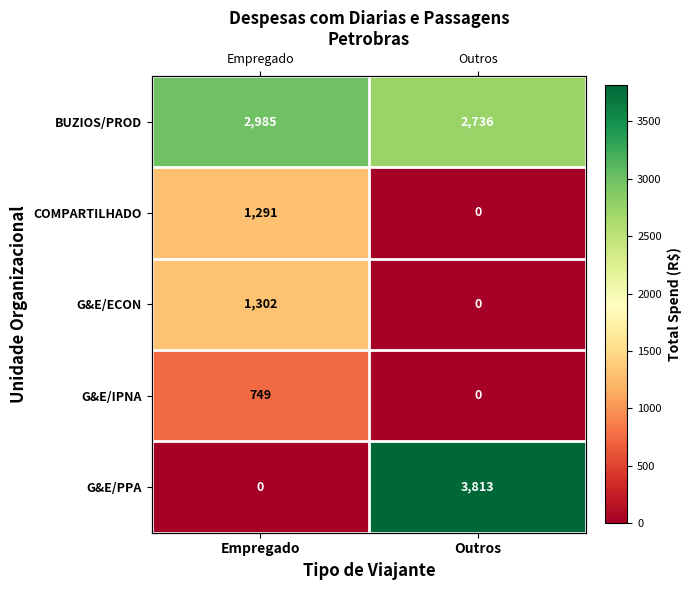

Is it true that BUZIOS/PROD equals 4779.0 at Outros?

False